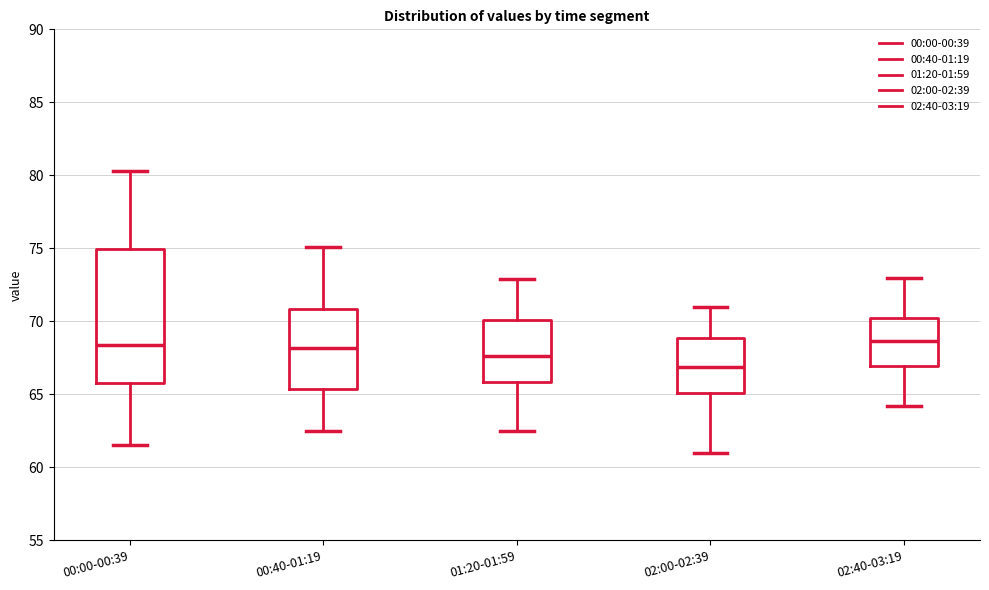

Which box has the lowest median line?

02:00-02:39